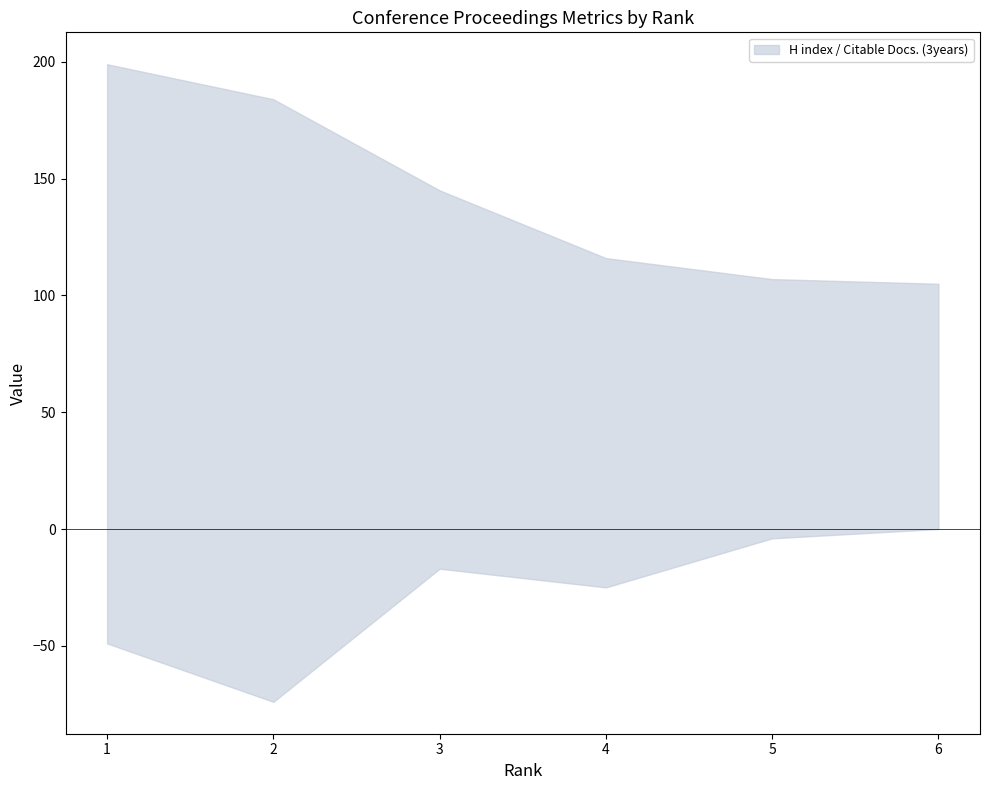

What is the average value of the Citable Docs. (3years) series?

28